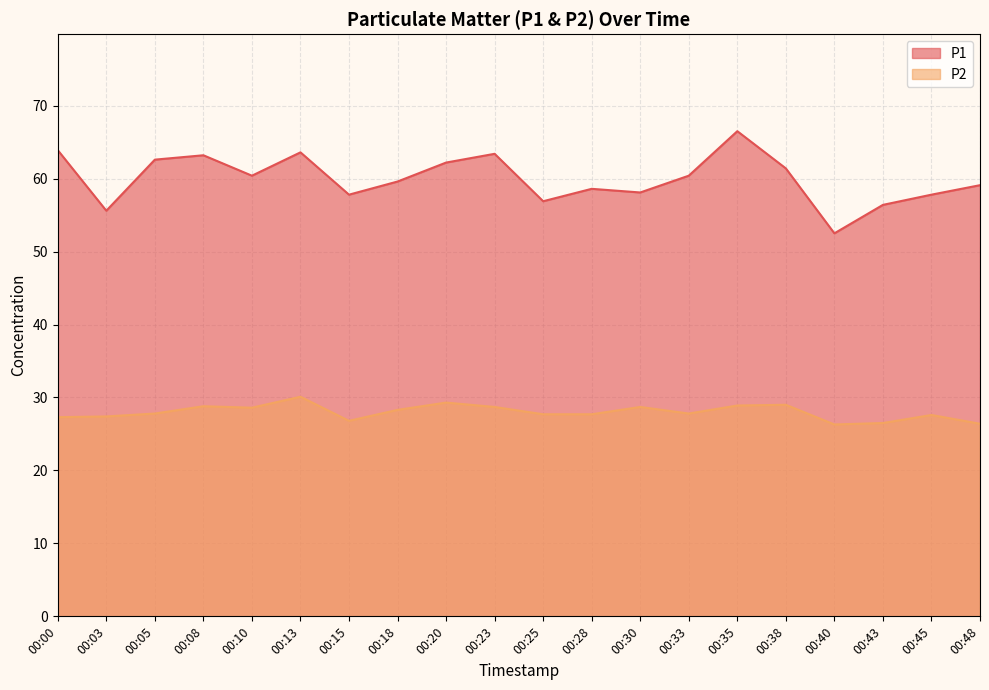

What is the difference between the highest and lowest values at 00:38?

32.4